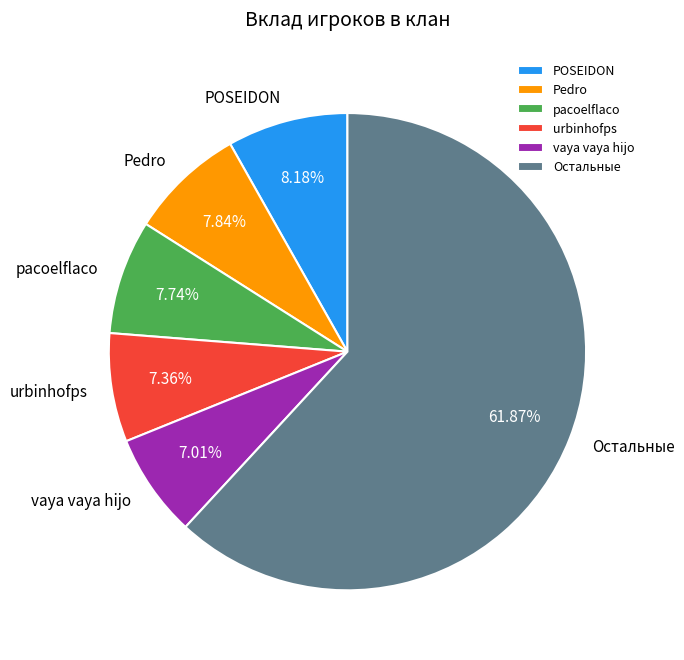

Combined, do Pedro and POSEIDON account for over 50%?

No